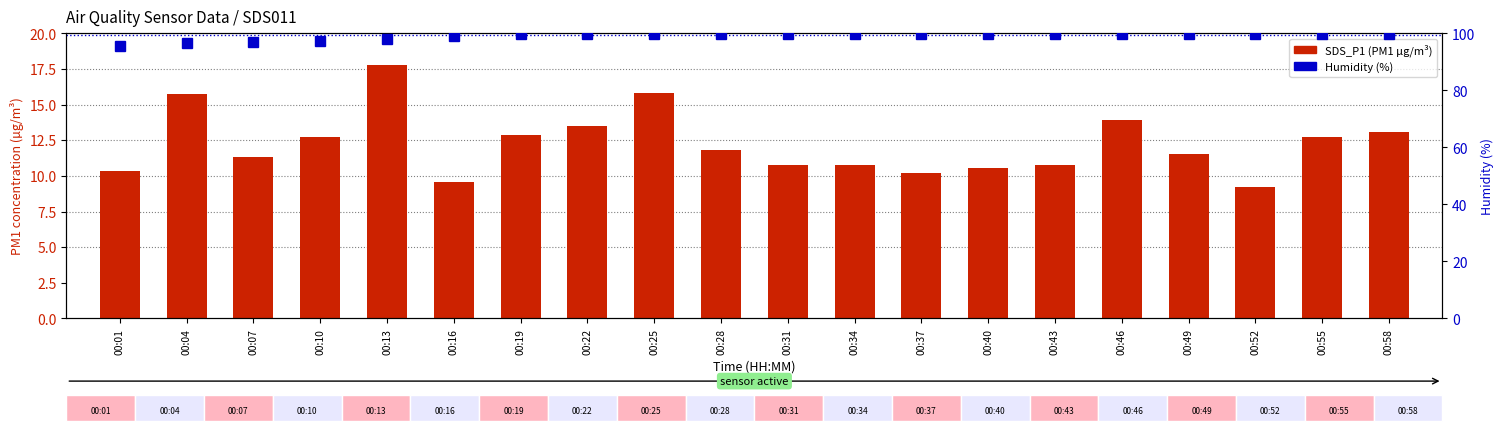

What is the sum of all Humidity (%) values?

1982.5